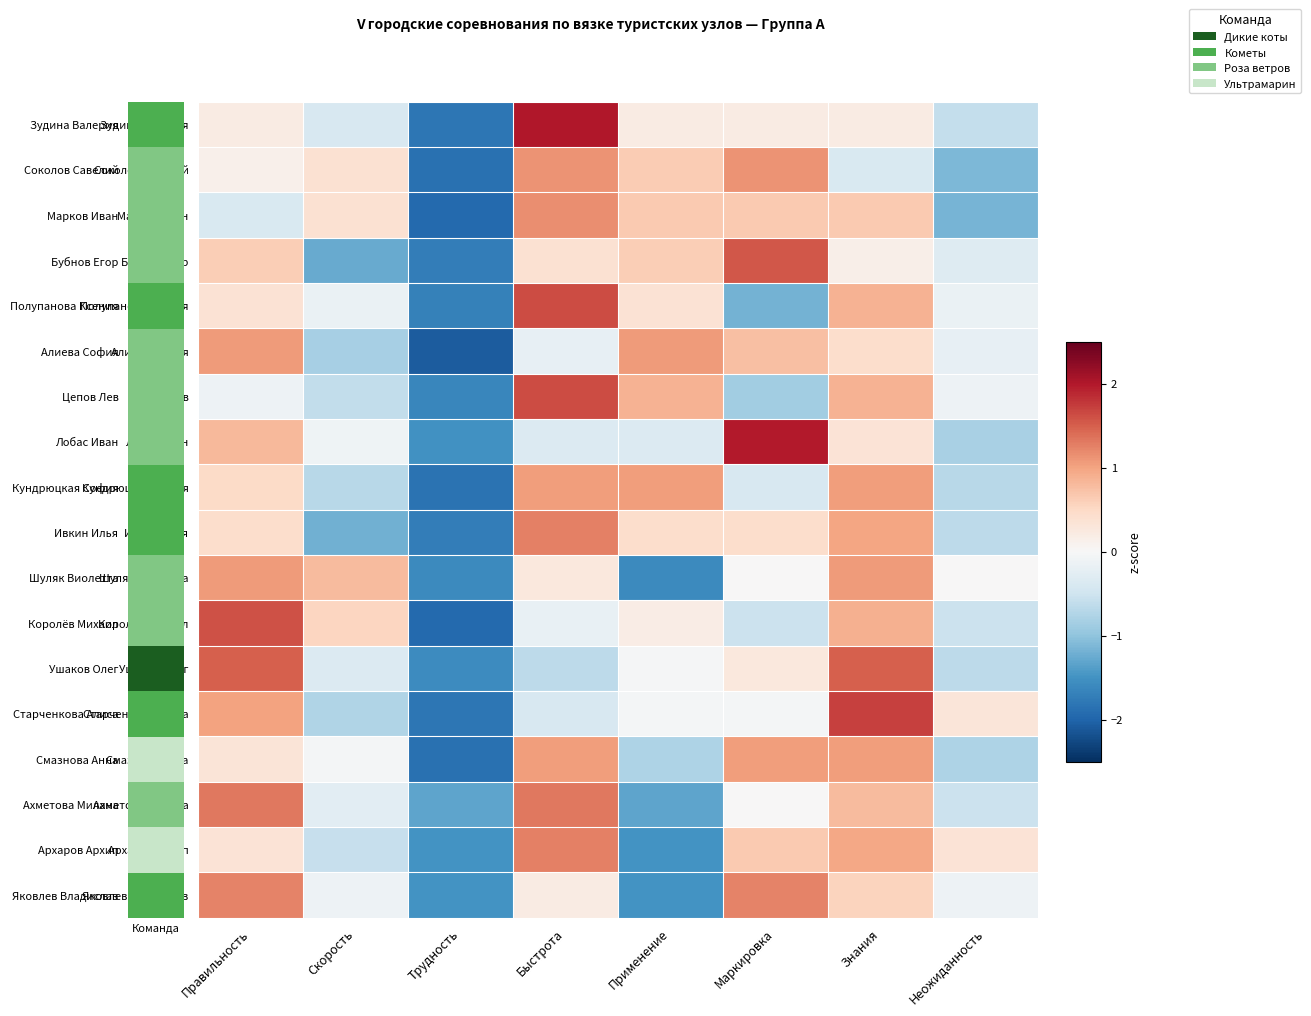

What is the spread (max minus min) of values at Неожиданность?

1.5